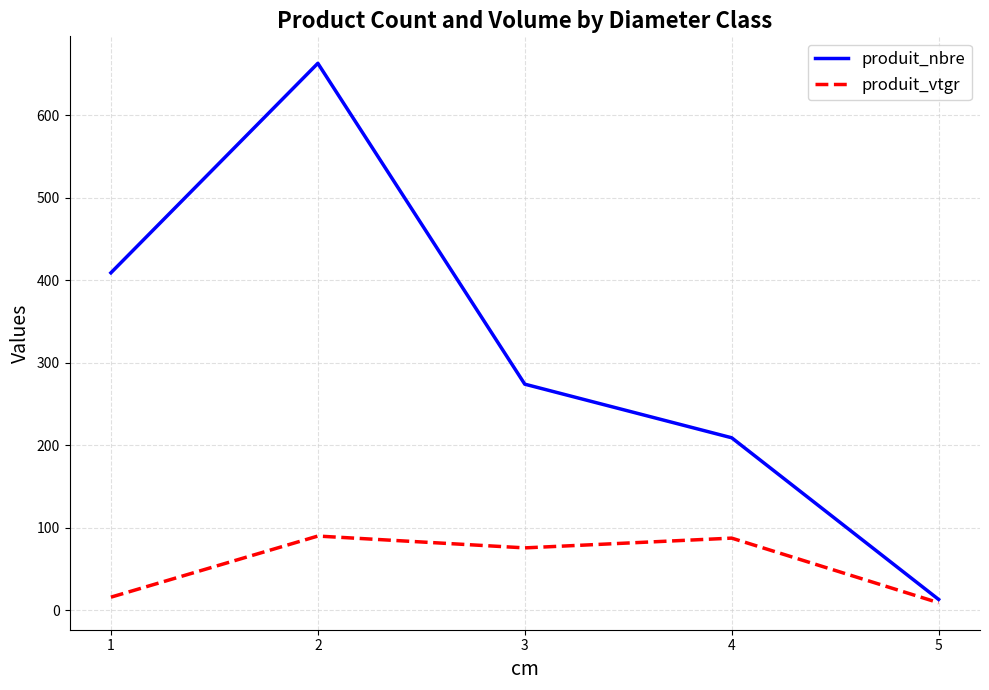

What is the spread (max minus min) of values at 4?

121.7